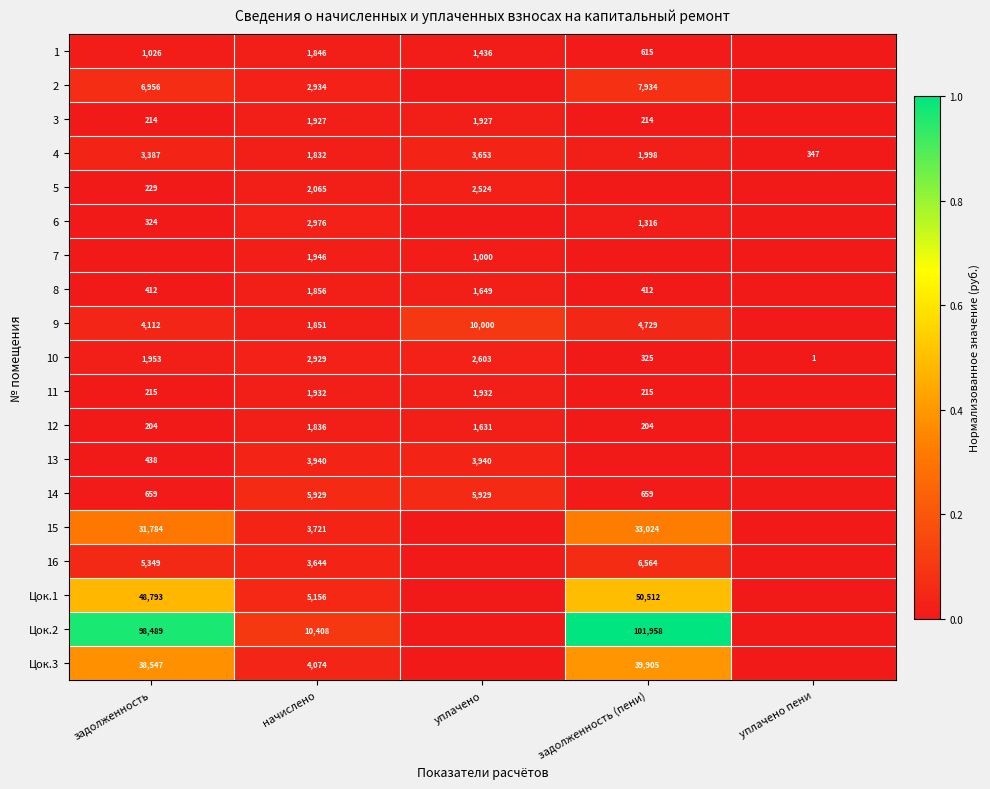

Is it true that 5 equals 848 at начислено?

False